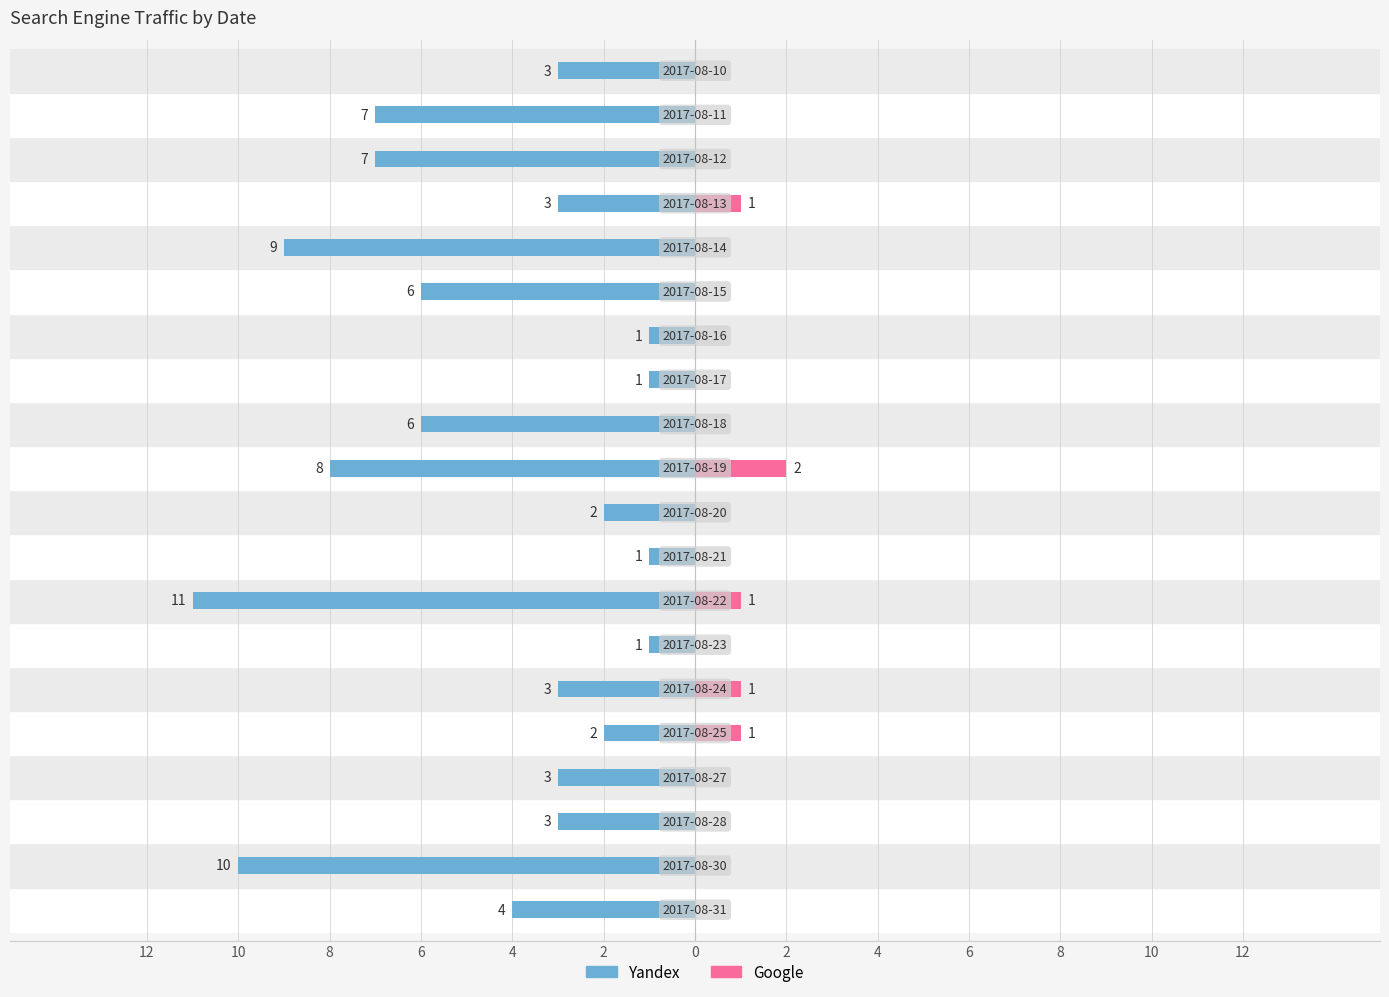

What is the difference between the highest and lowest values at 4?

3